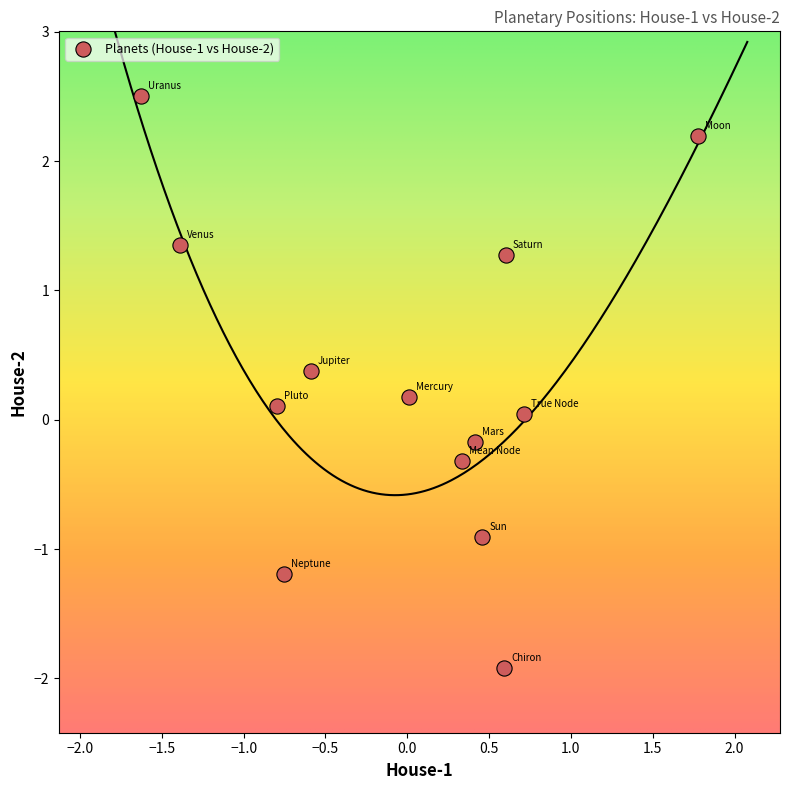

What is the range of Y values (max minus min)?

4.4